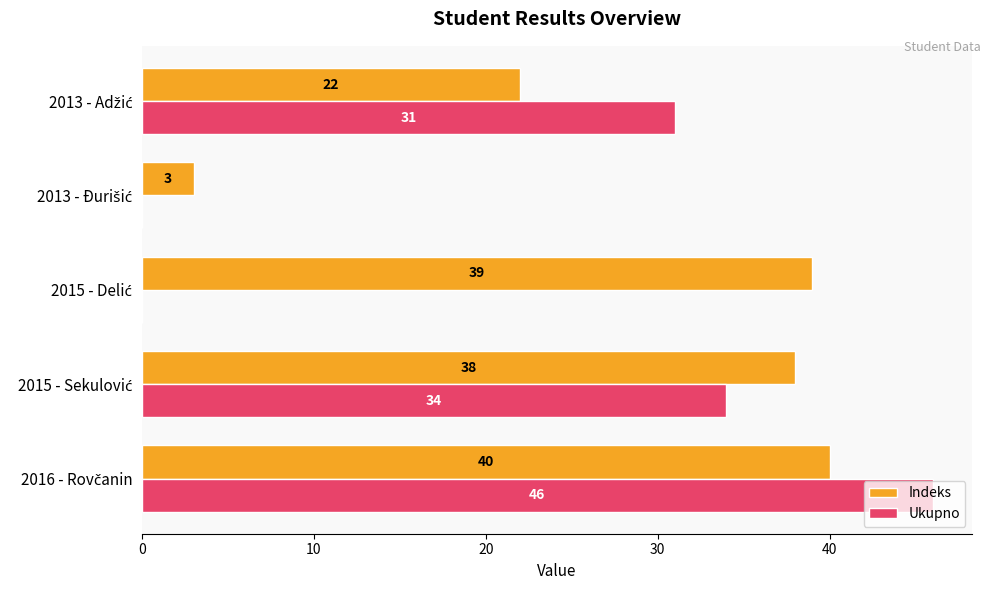

What is the sum of all Indeks values?

142